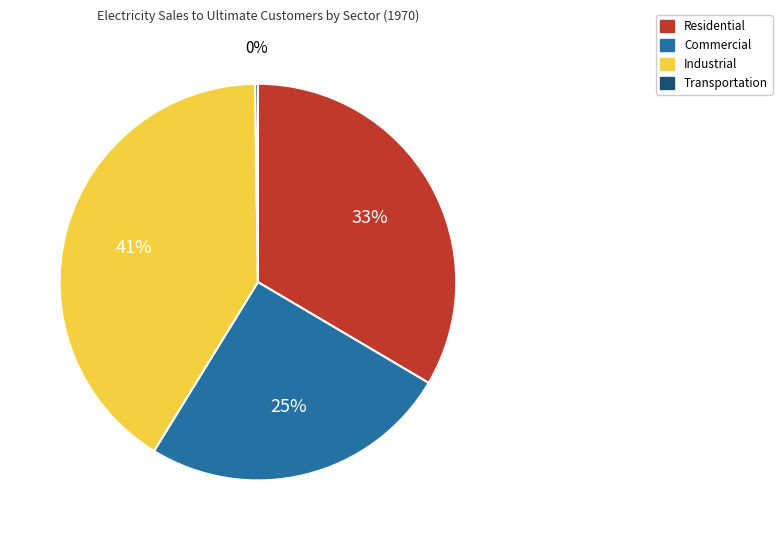

To the nearest percent, what is the average slice percentage?

25%